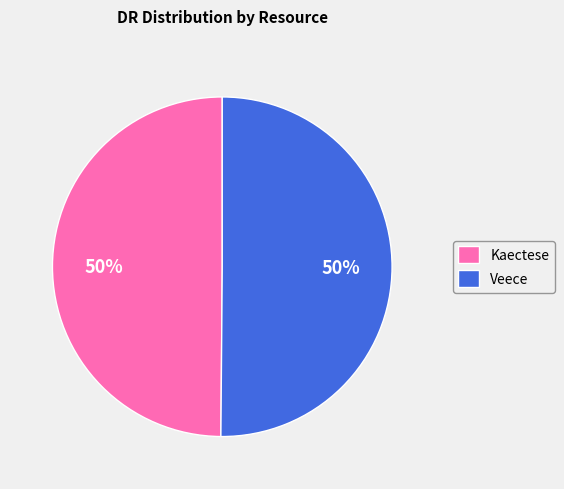

How many slices are in this pie chart?

2